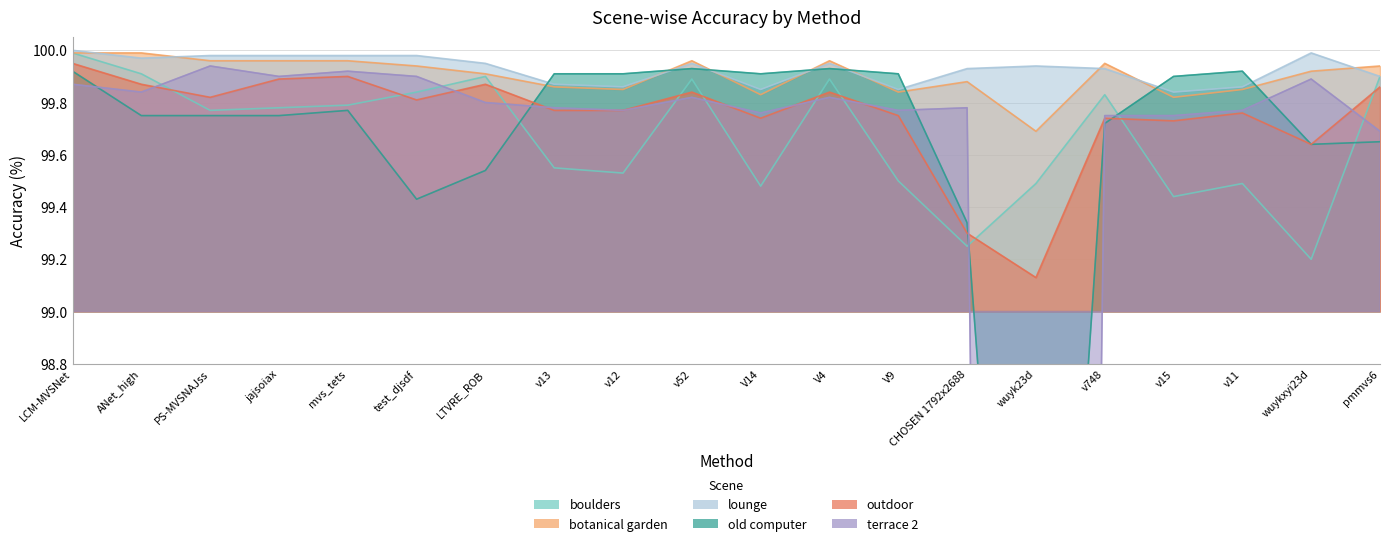

True or false: outdoor and old computer cross at least once.

True